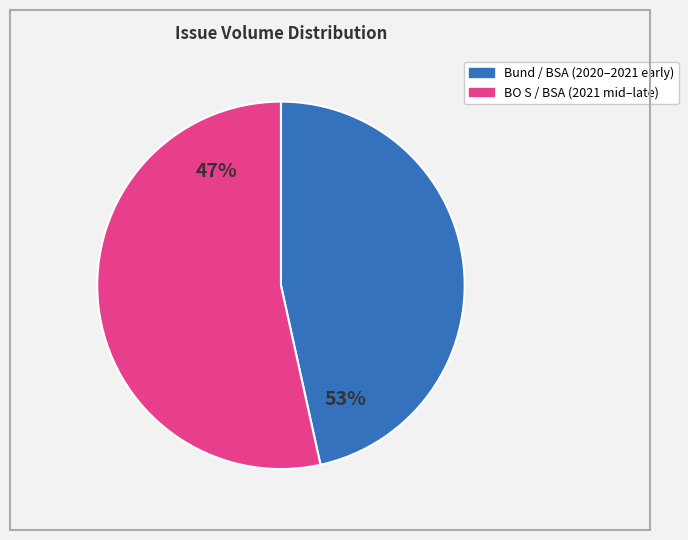

What is the largest slice in the pie chart?

BO S 174